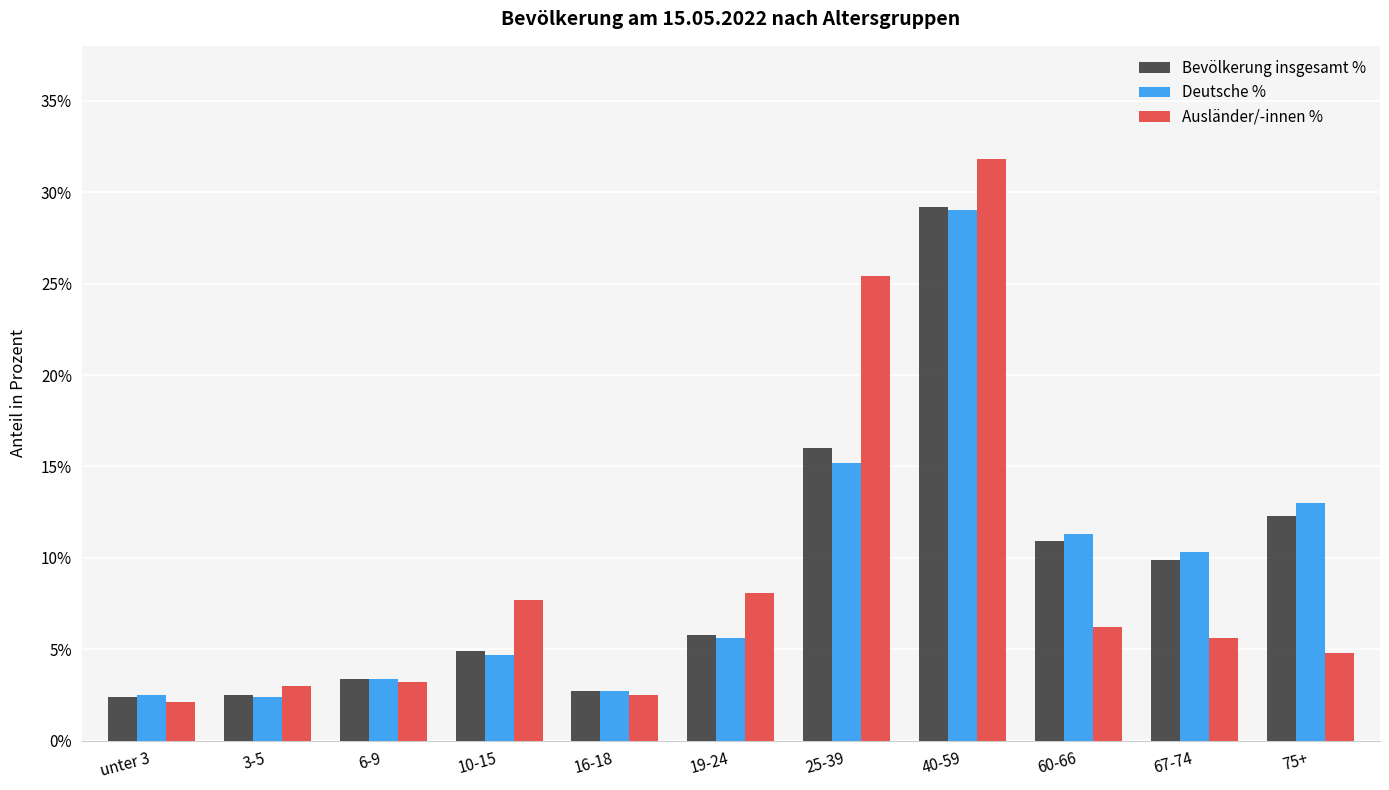

What is the label of the 1st bar from the left?

unter 3